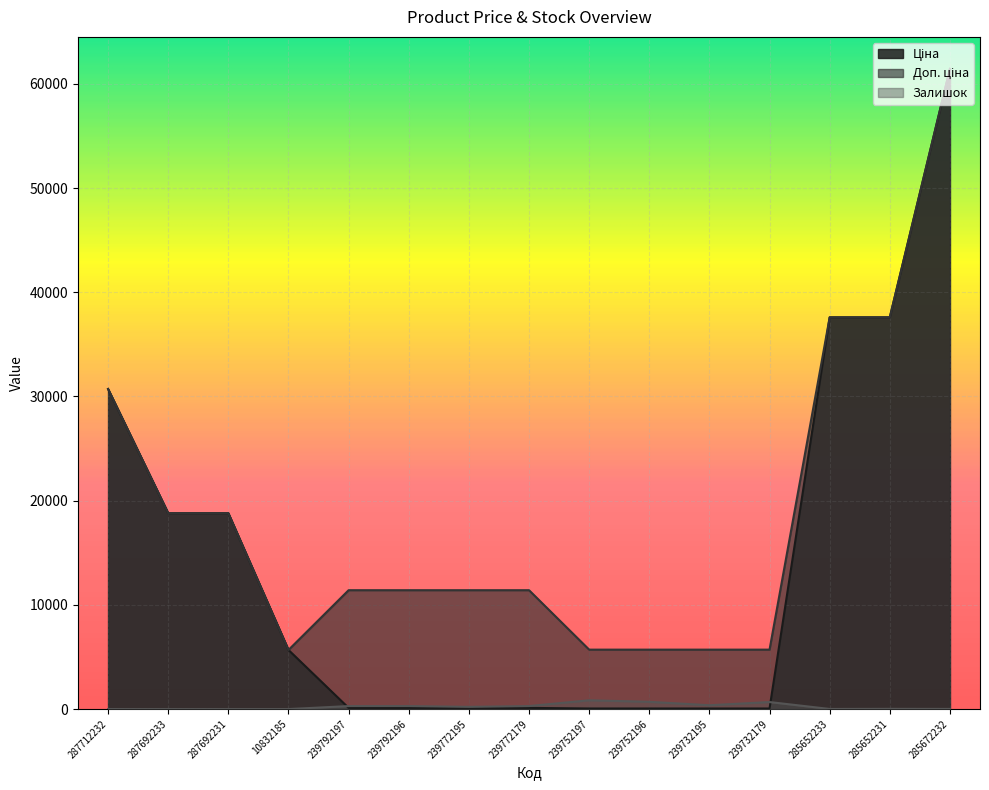

What are all the series names shown in the legend?

Ціна, Доп. ціна, Залишок